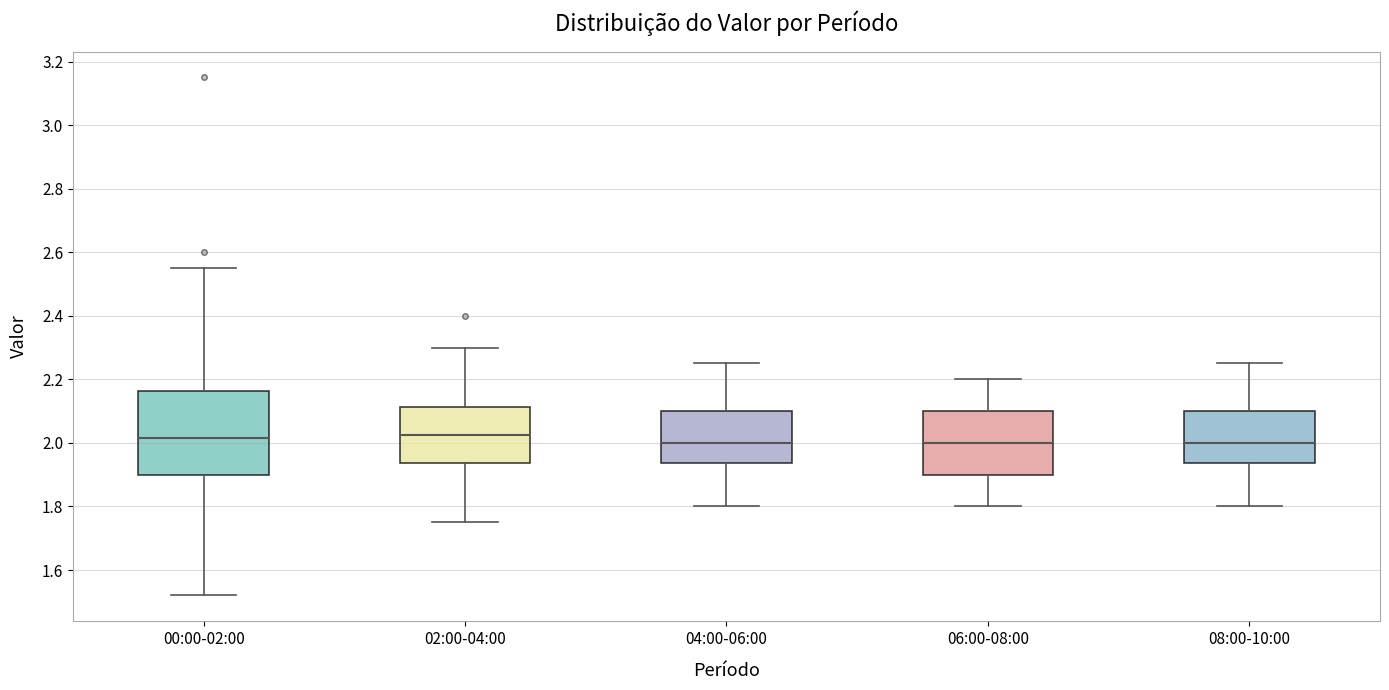

Where is the upper edge of the box for 08:00-10:00 on the y-axis? The values are not printed on the chart, so give them approximately, as read against the axis.

2.10